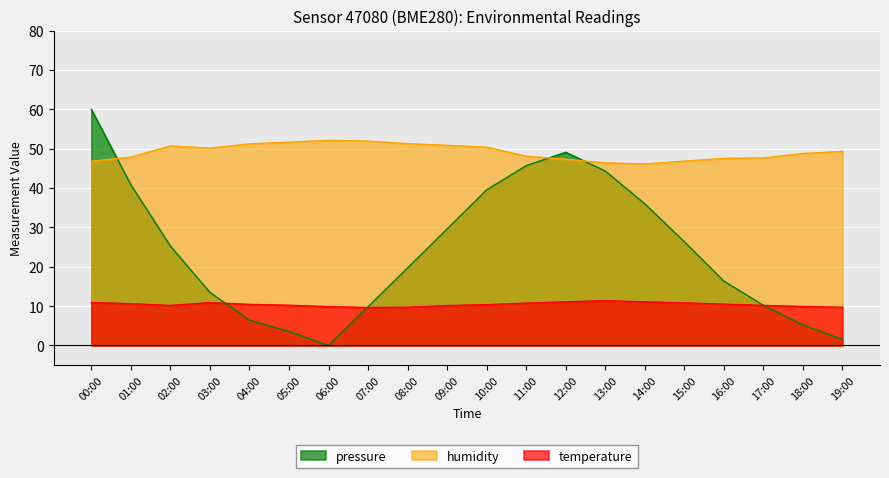

What are all the series names shown in the legend?

pressure, humidity, temperature